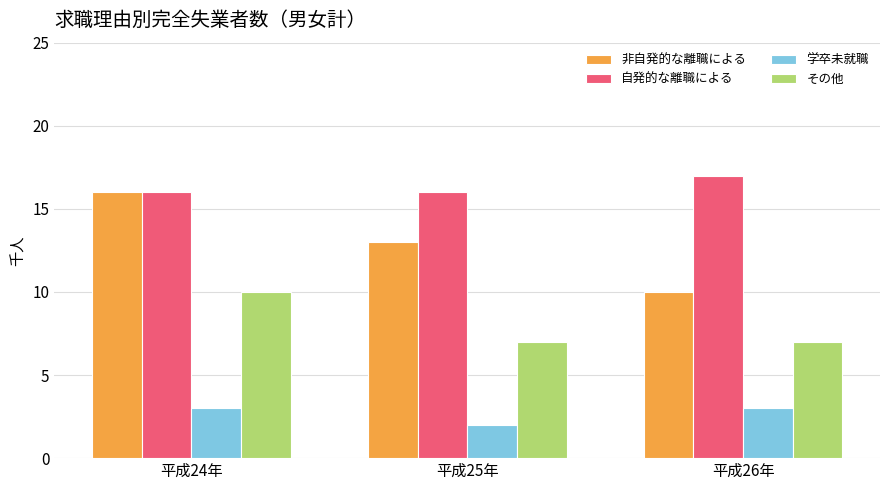

What is the average value of the 非自発的な離職による series?

13